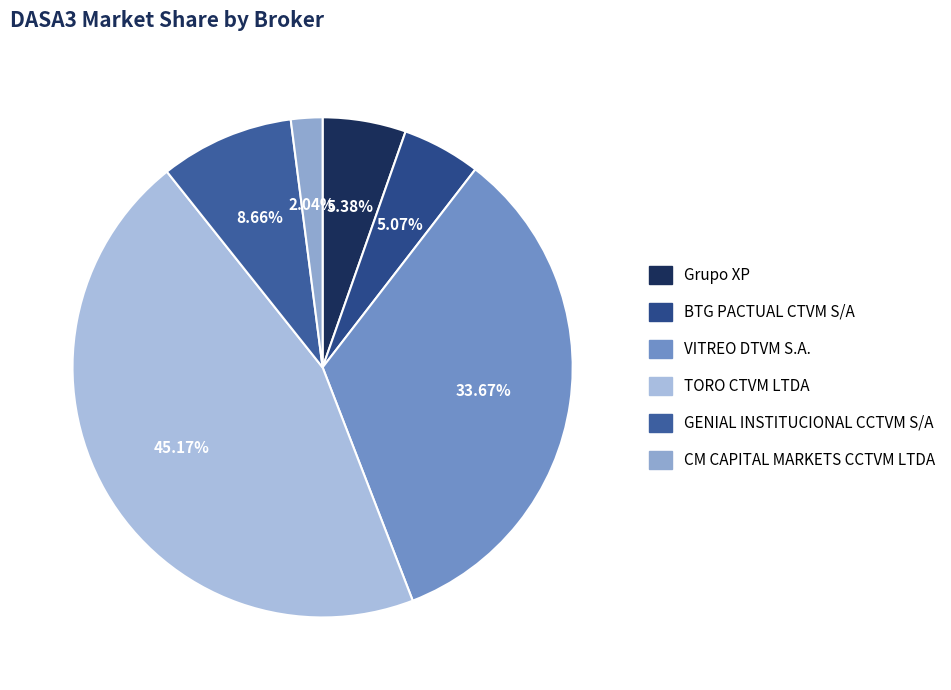

To the nearest percent, what portion does TORO CTVM LTDA represent?

45%